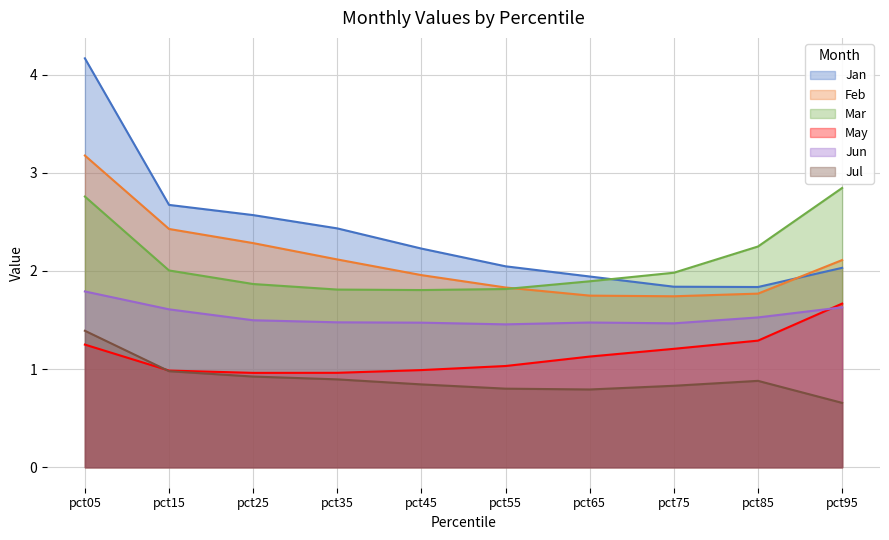

At how many categories does at least one series exceed 1?

10